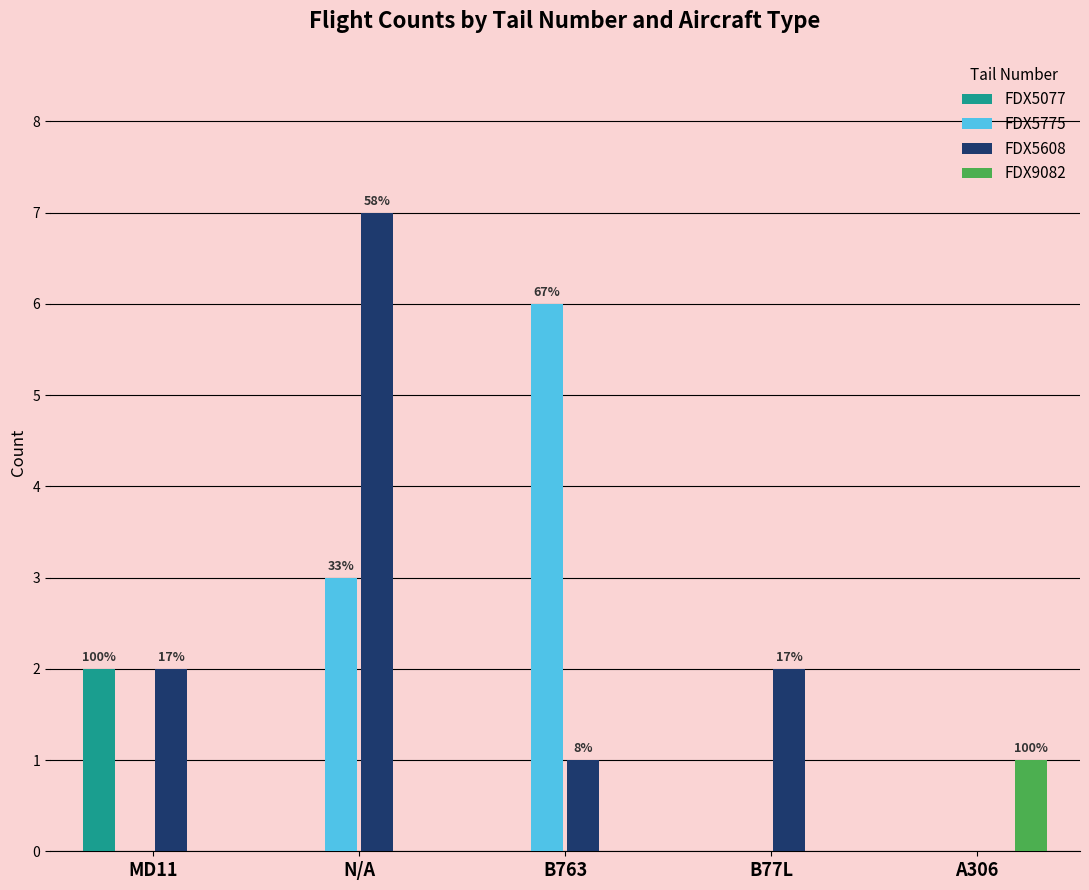

What is the total value across all series at B763?

7